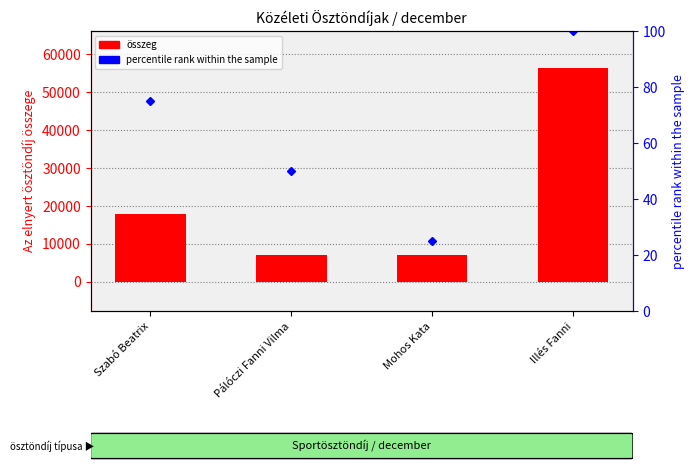

What is the average value?

22000